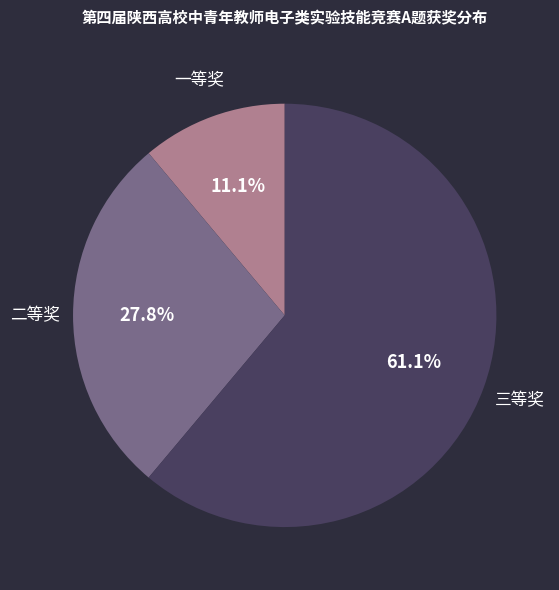

Is there a majority slice in this chart?

Yes